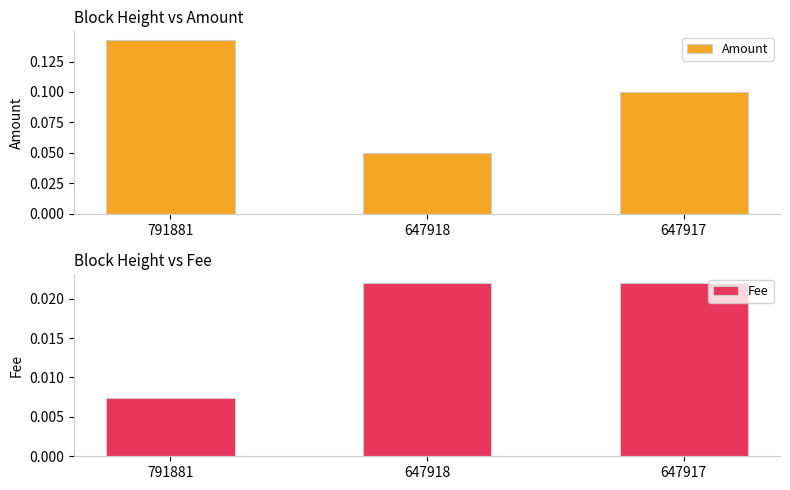

How many distinct data groups are displayed?

2